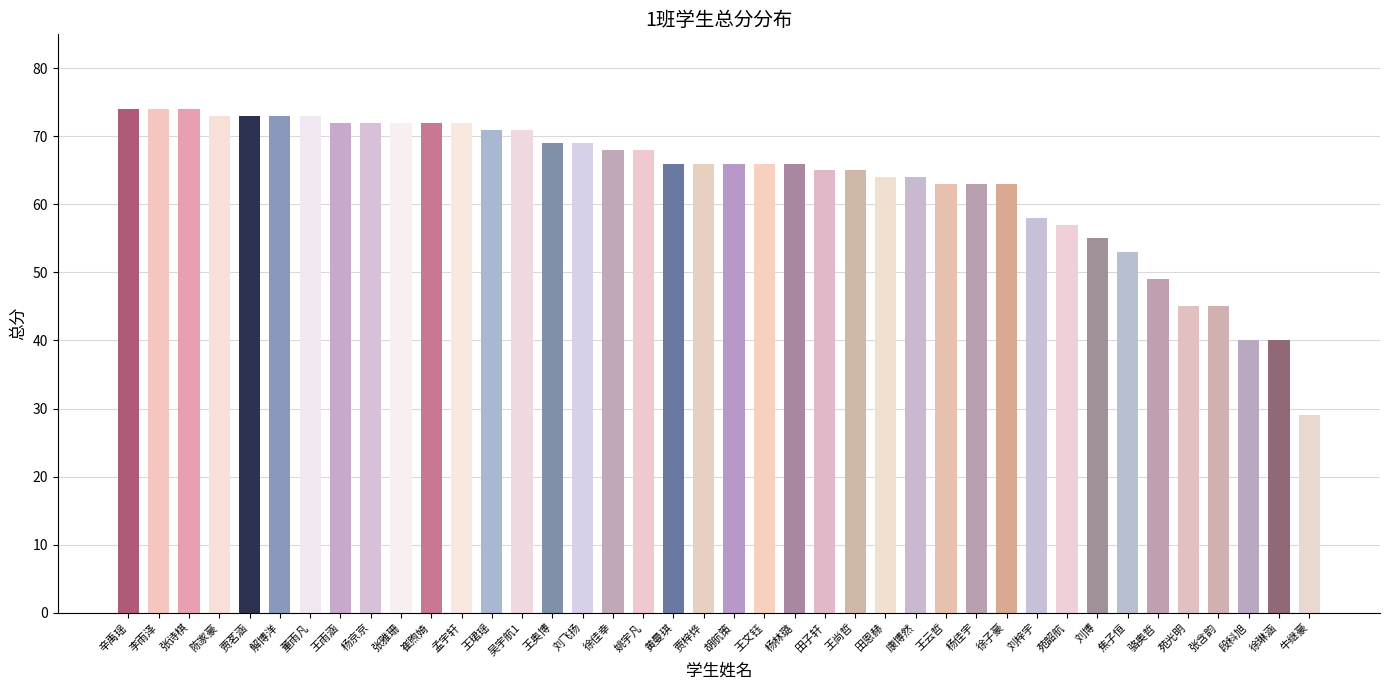

What value does the data have at 孟宇轩?

72